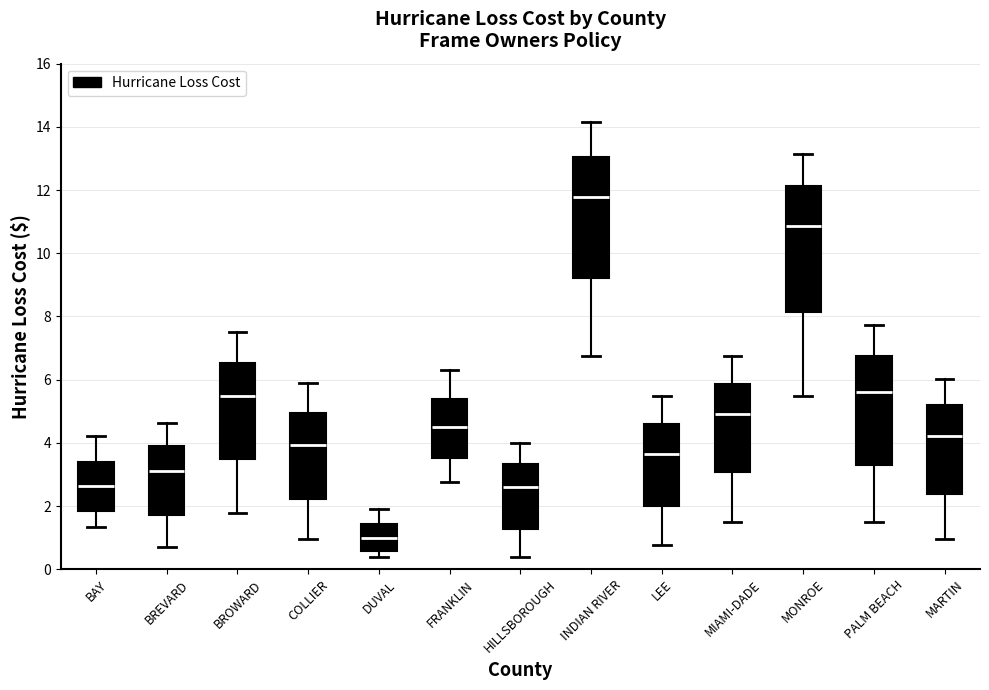

Which box's median line is the highest?

INDIAN RIVER